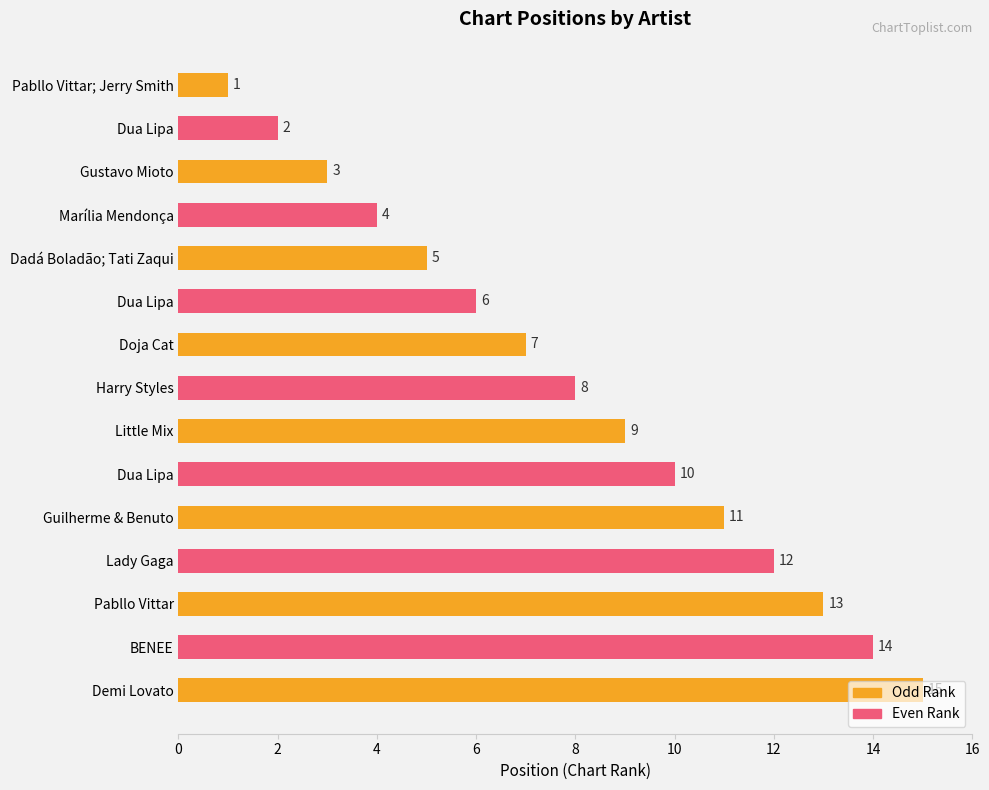

Are the bars grouped side by side (vs. stacked)?

No